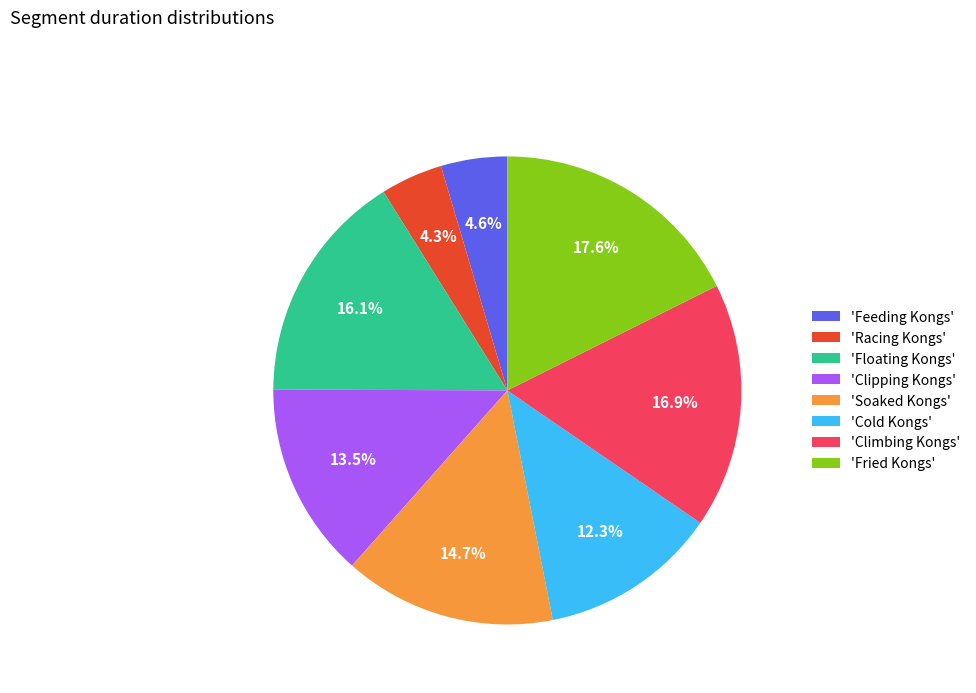

Which category has the biggest portion of the pie?

'Fried Kongs'